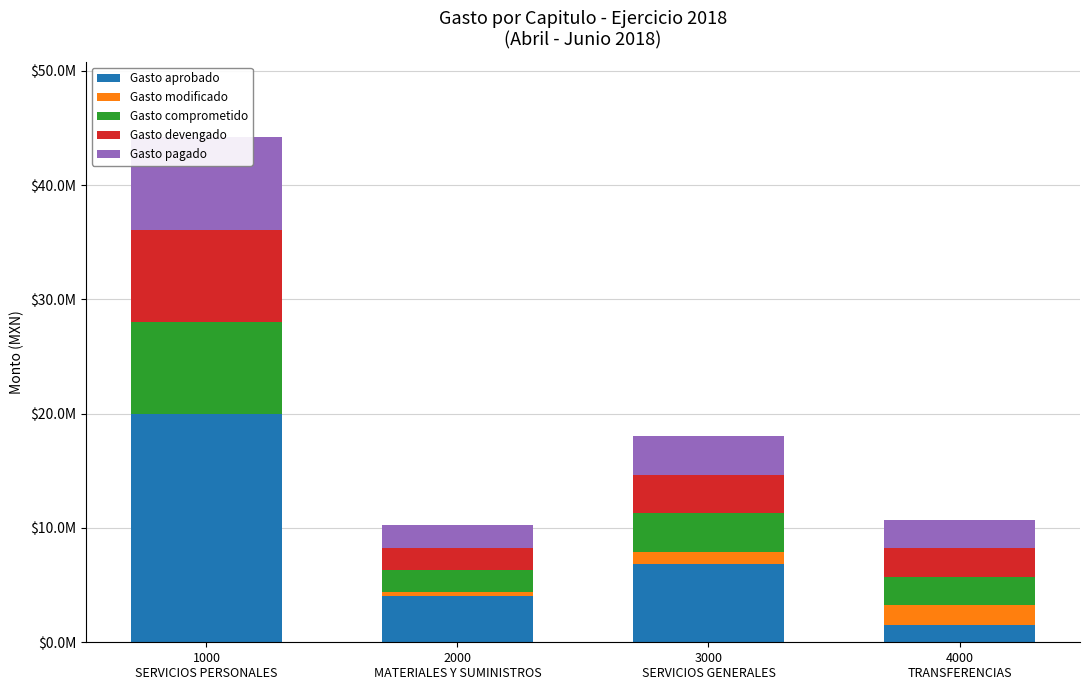

Rank the series by their maximum value, from highest to lowest.

Gasto aprobado, Gasto comprometido, Gasto devengado, Gasto pagado, Gasto modificado